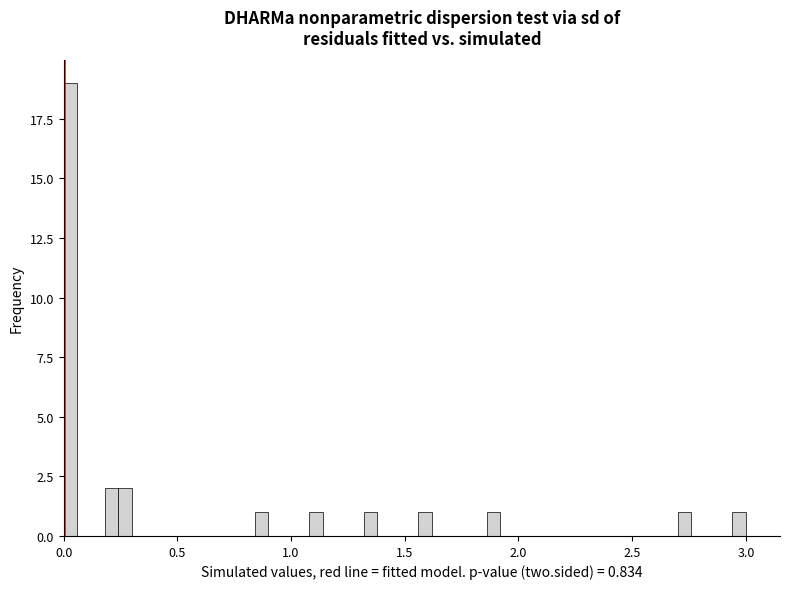

Around what value on the x-axis is the tallest bar? Give the approximate position of its centre, as read against the axis.

0.05